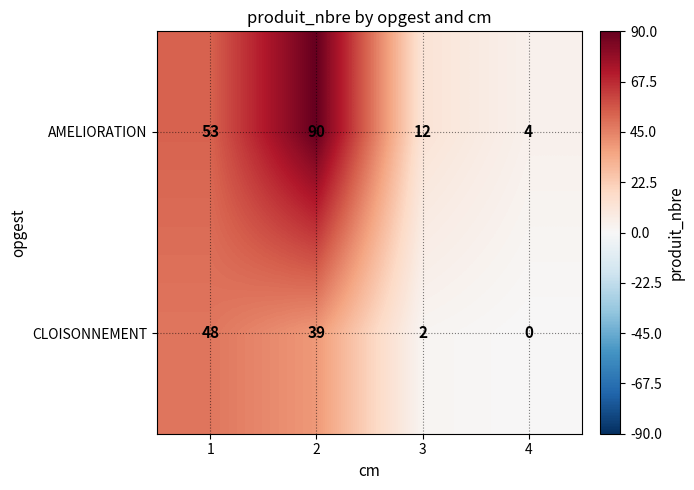

Is it true that CLOISONNEMENT equals 0 at 4?

True